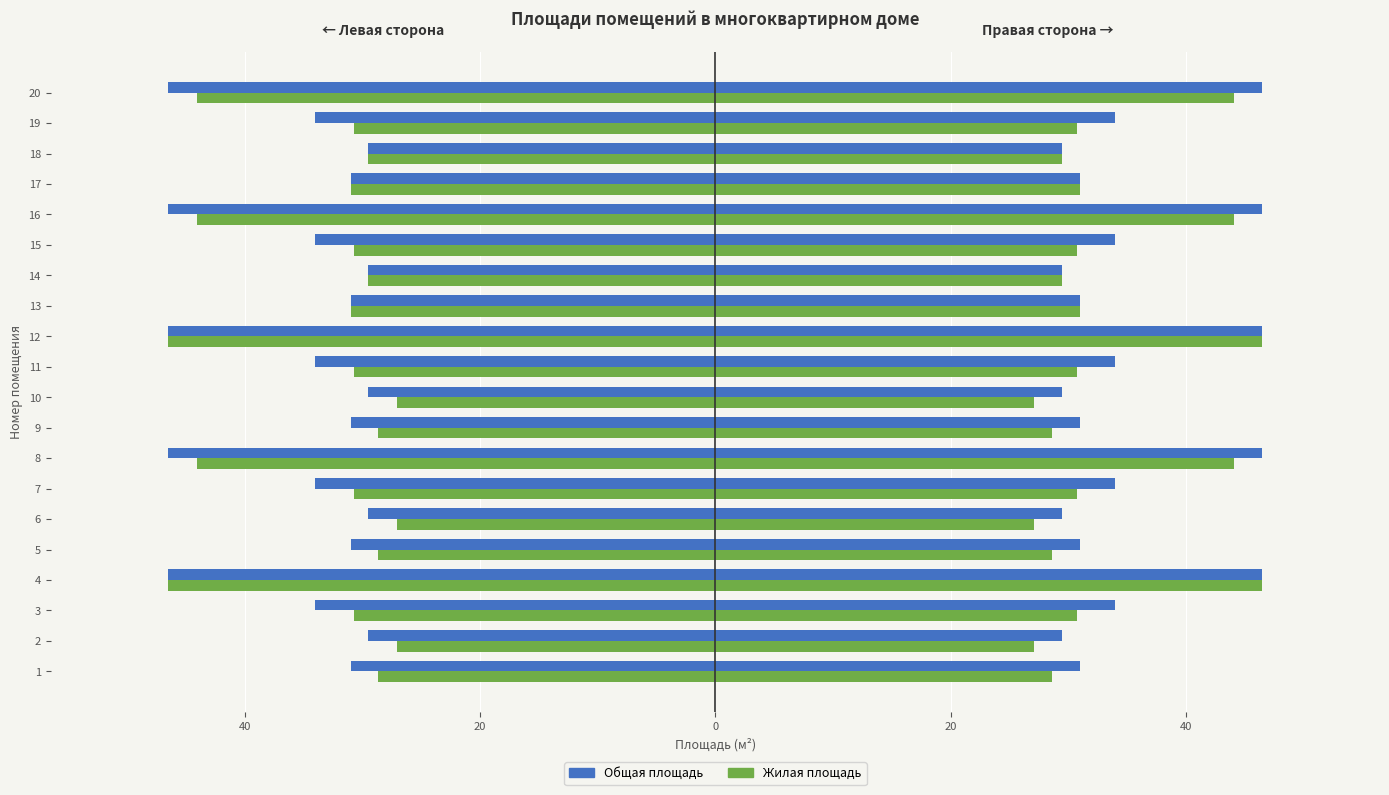

How many values in the Общая площадь series exceed -31?

5